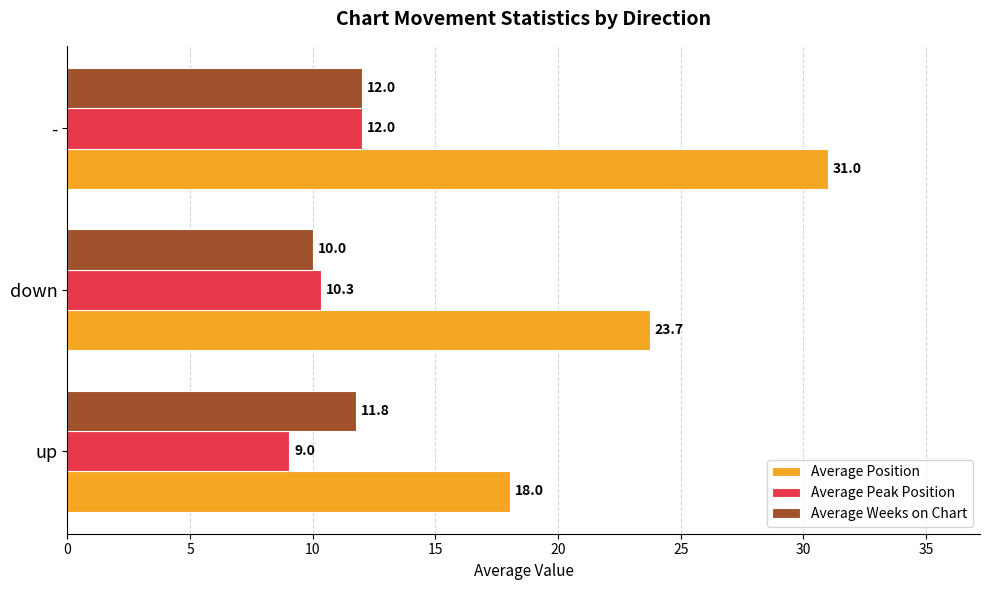

At which category does the chart reach its minimum across all series?

up